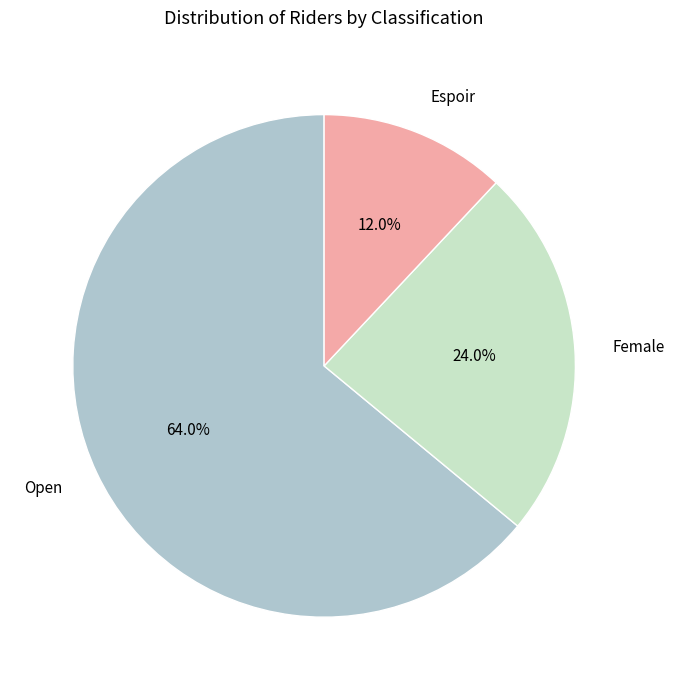

Count the number of slices in the pie.

3